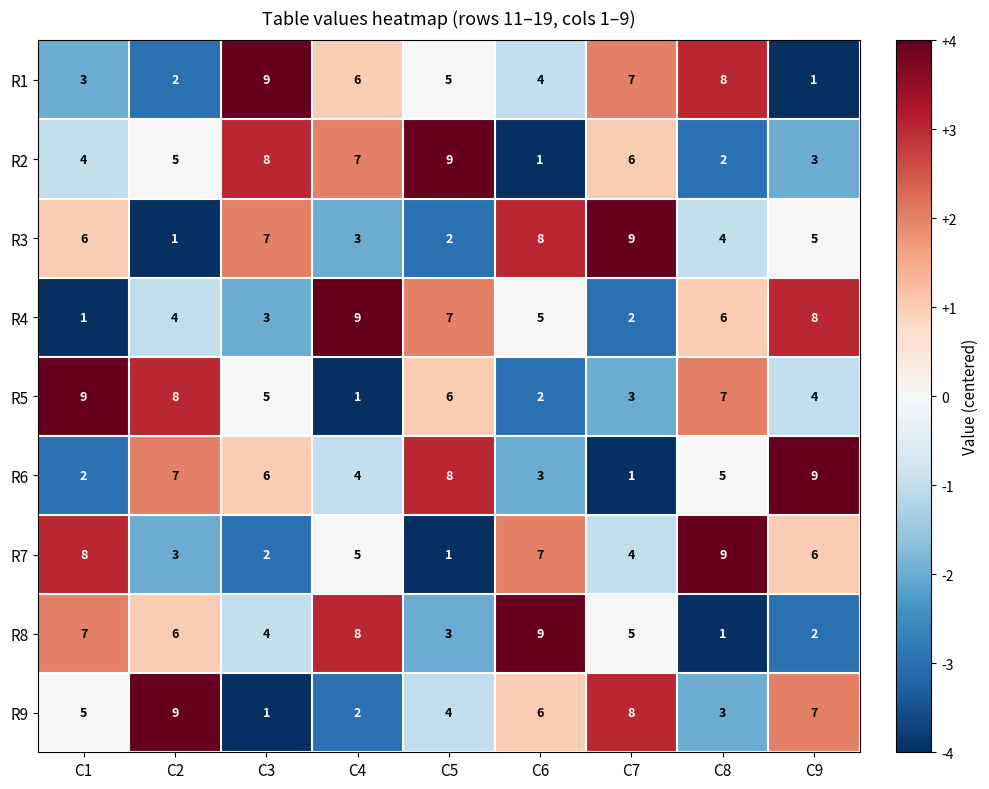

What is the spread (max minus min) of values at C3?

8